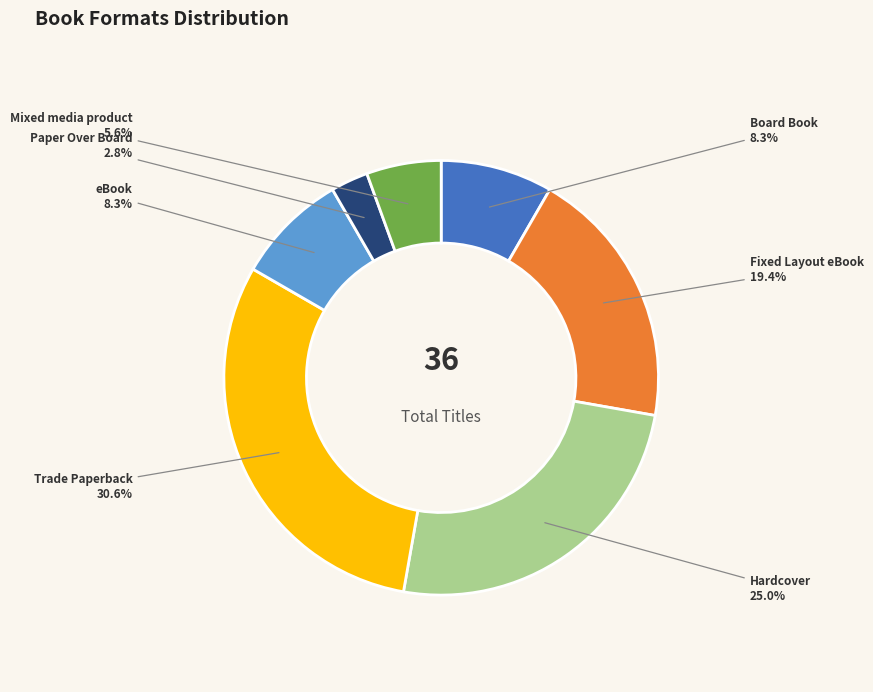

Count the number of slices in the pie.

7